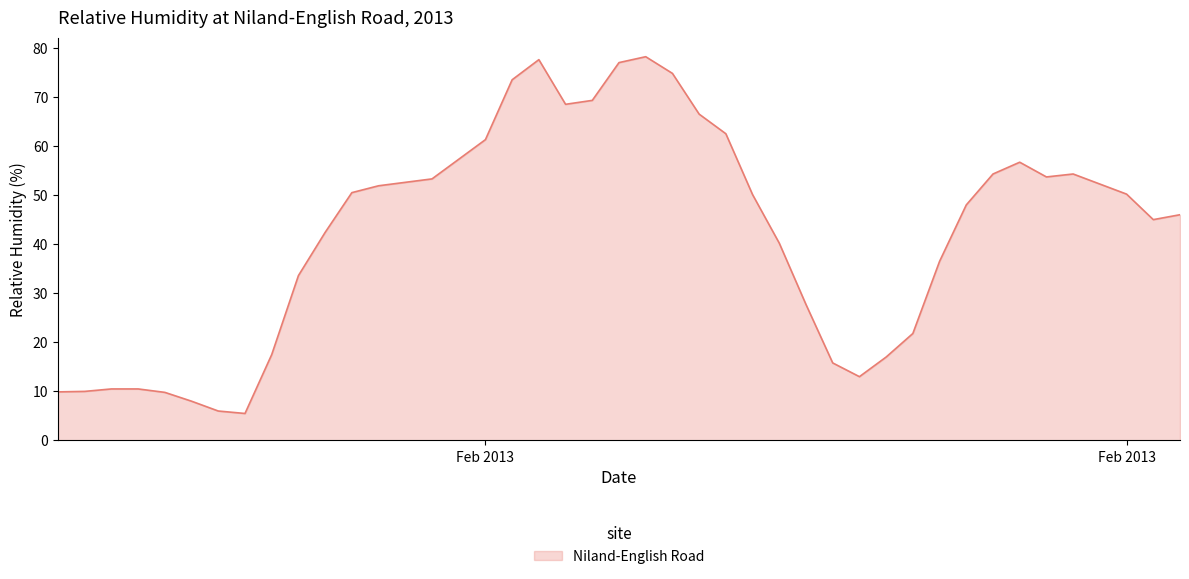

How many lines are shown in the chart?

1